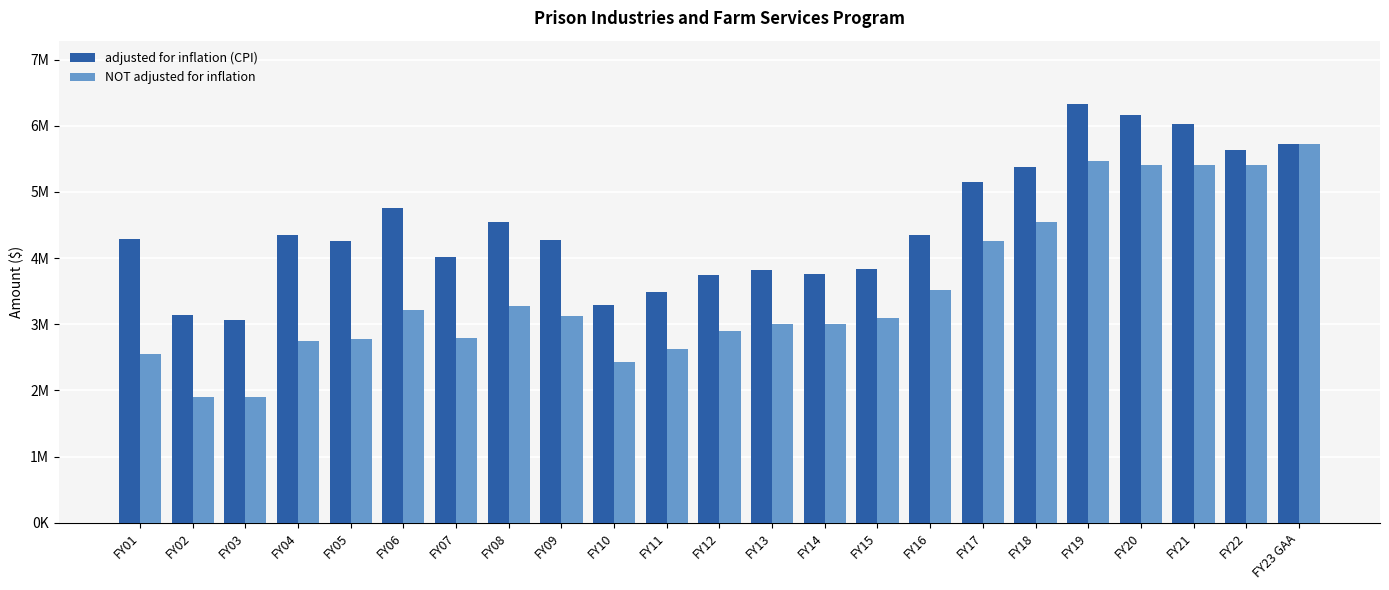

Is it true that adjusted for inflation (CPI) equals 1504962 at FY05?

False